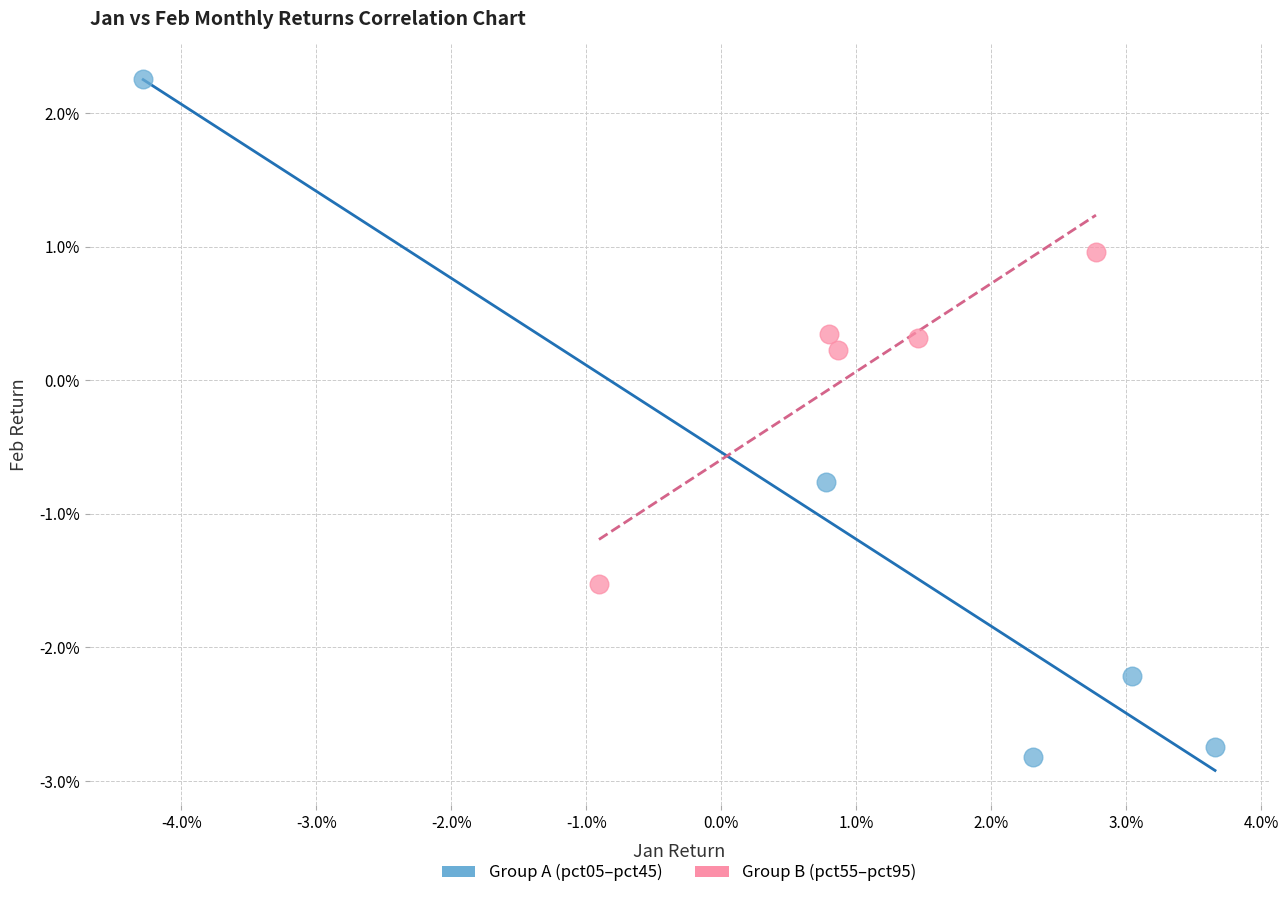

What are all the series names shown in the legend?

Group A (pct05–pct45), Group B (pct55–pct95)